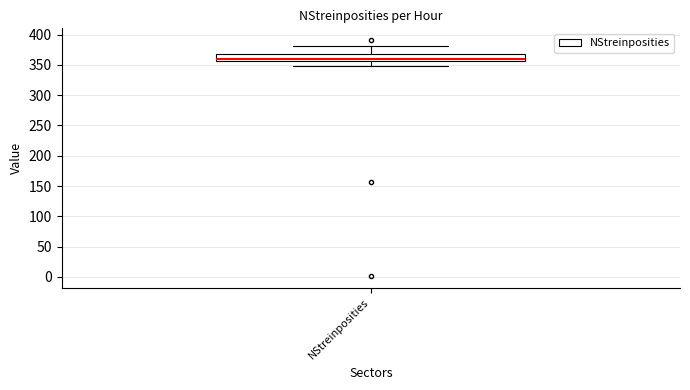

Read this box plot against the y-axis: the position of the median line, the range covered by the box, and the ends of both whiskers. The values are not printed on the chart, so give them approximately, as read against the axis.

median 360, box 355 to 370, whiskers 350 to 380